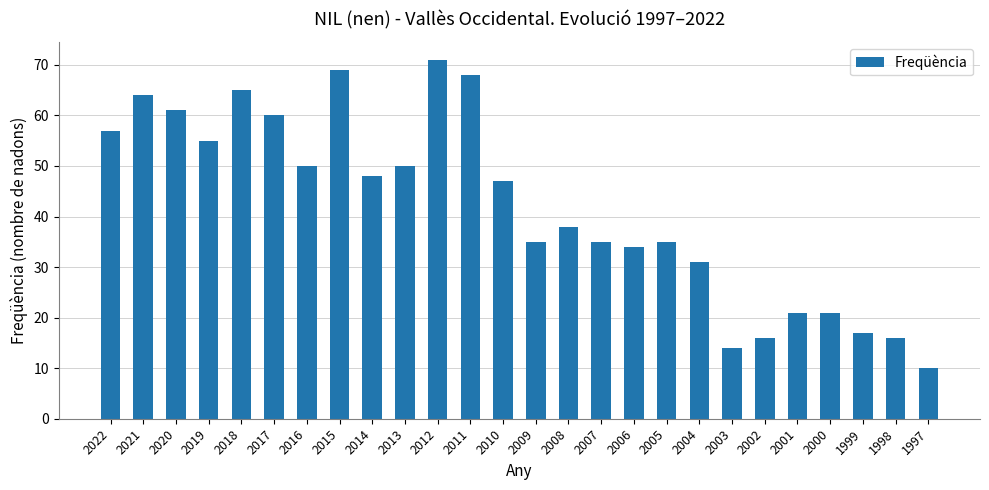

How many distinct data groups are displayed?

1